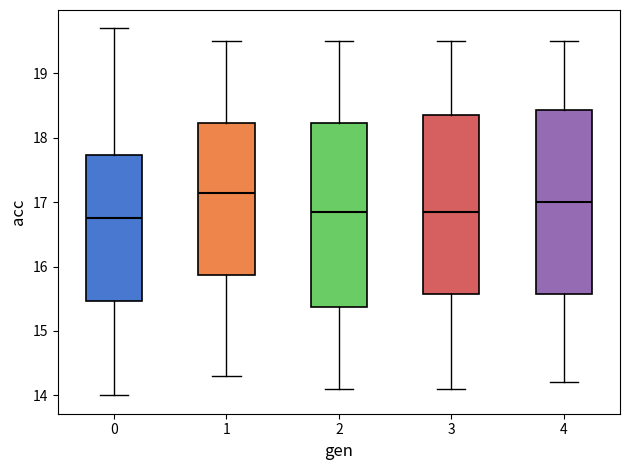

Reading left to right, read every box against the y-axis: the position of its median line, the range the box covers, and the ends of its whiskers. The values are not printed on the chart, so give them approximately, as read against the axis.

0: median 16.8, box 15.5 to 17.7, whiskers 14.0 to 19.7
1: median 17.2, box 15.9 to 18.2, whiskers 14.3 to 19.5
2: median 16.9, box 15.4 to 18.2, whiskers 14.1 to 19.5
3: median 16.9, box 15.6 to 18.4, whiskers 14.1 to 19.5
4: median 17.0, box 15.6 to 18.4, whiskers 14.2 to 19.5